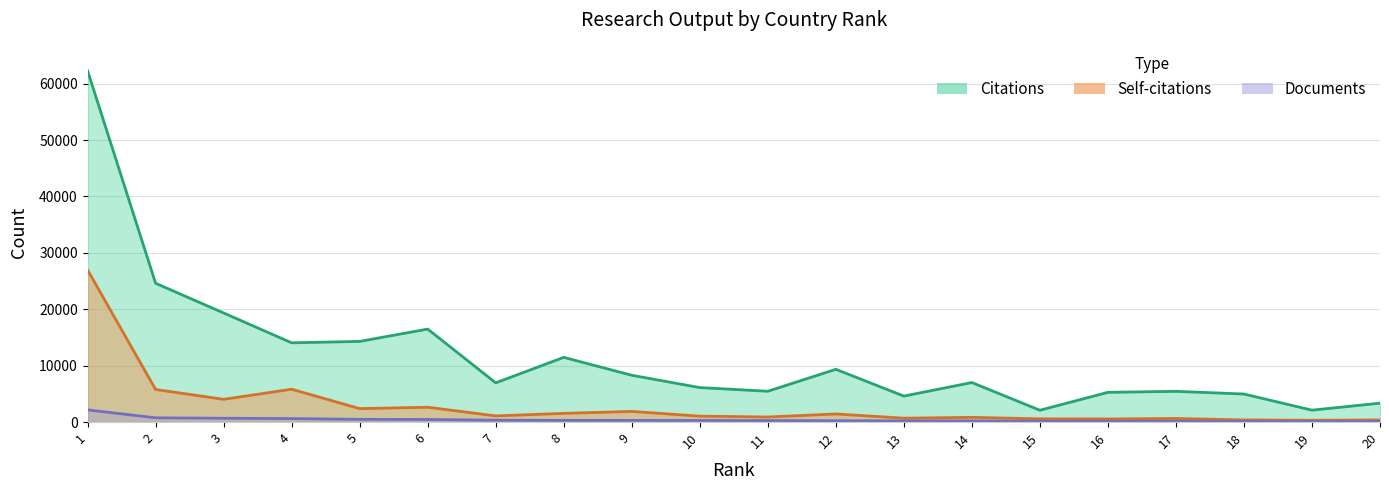

Is the value of Self-citations at 14 greater than the value of Citations at 1?

No